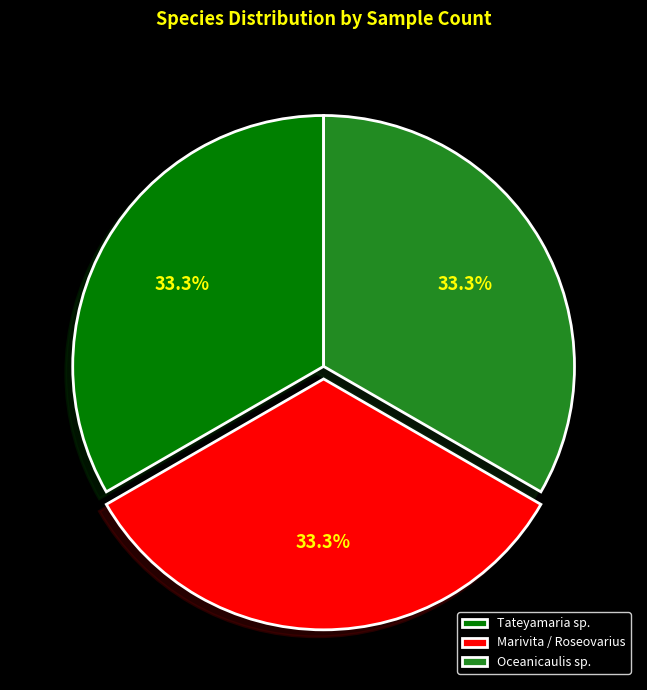

Is there a majority slice in this chart?

No